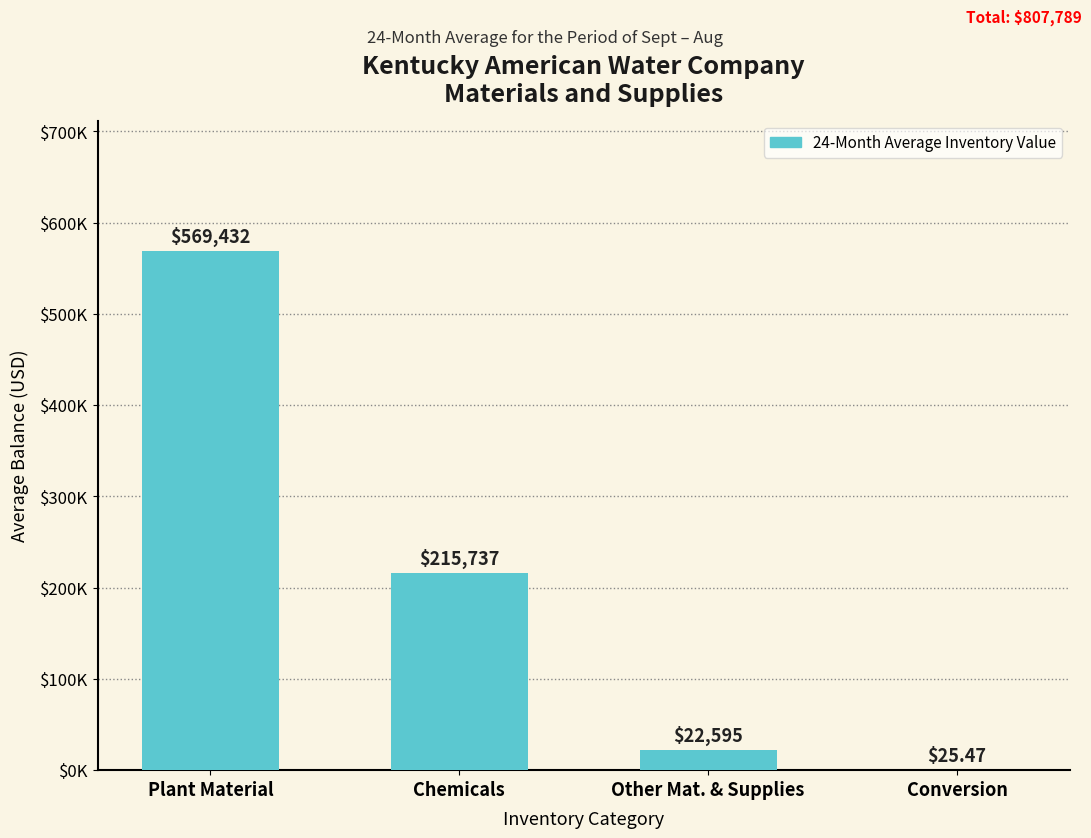

How many data points are less than 215737?

2